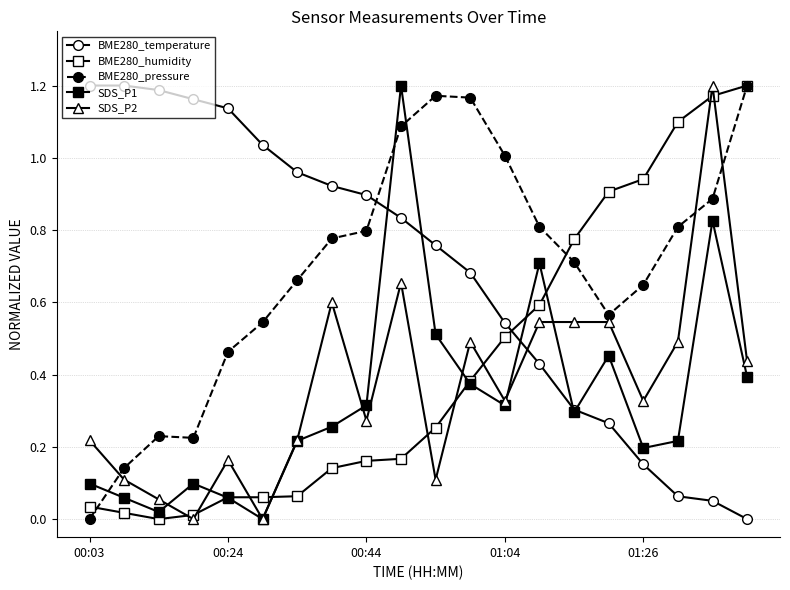

How many lines are shown in the chart?

5